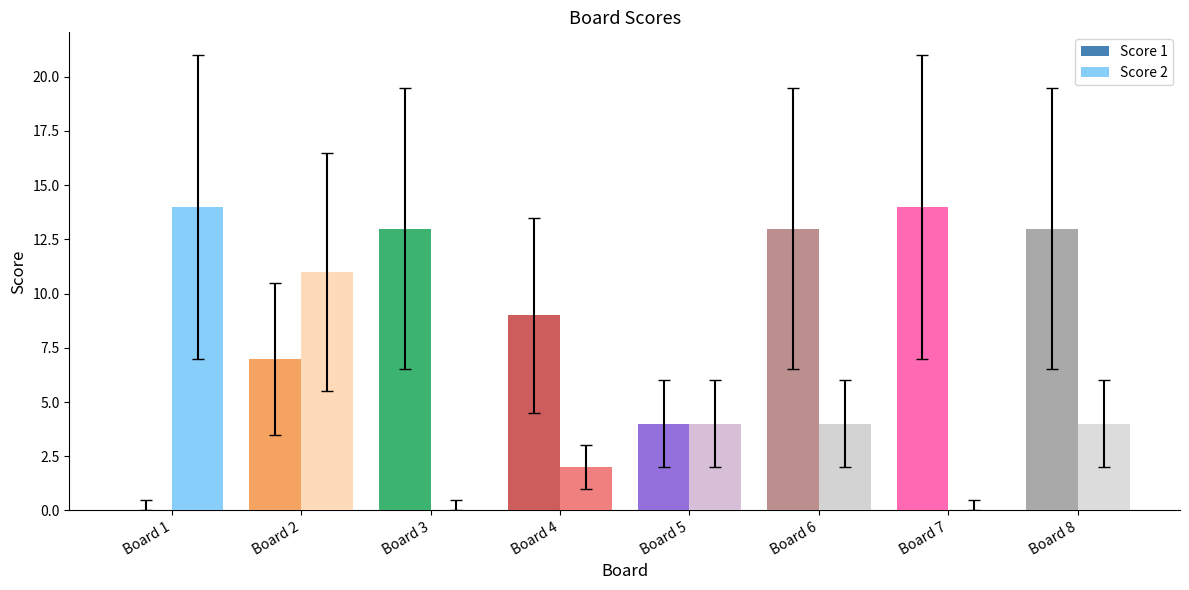

Which series changed the most between Board 4 and Board 7?

Score 1